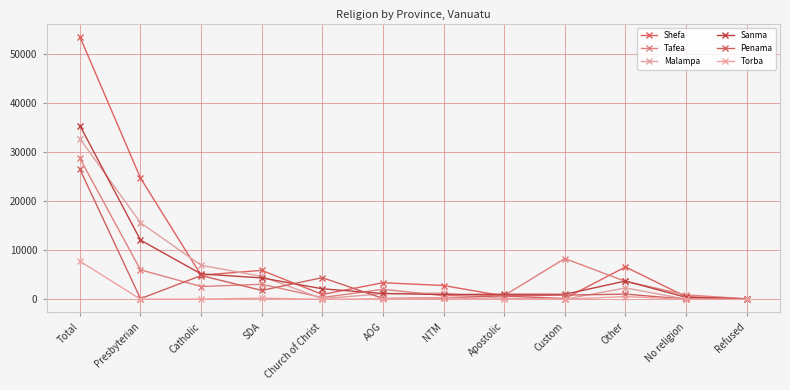

The Tafea series shows 182 at Refused. True or false?

False